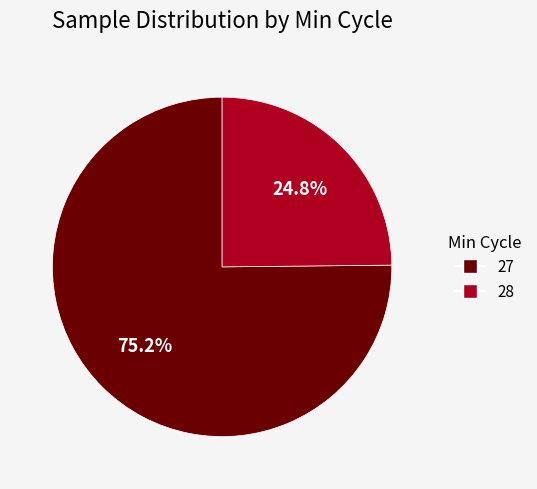

Is there a majority slice in this chart?

Yes